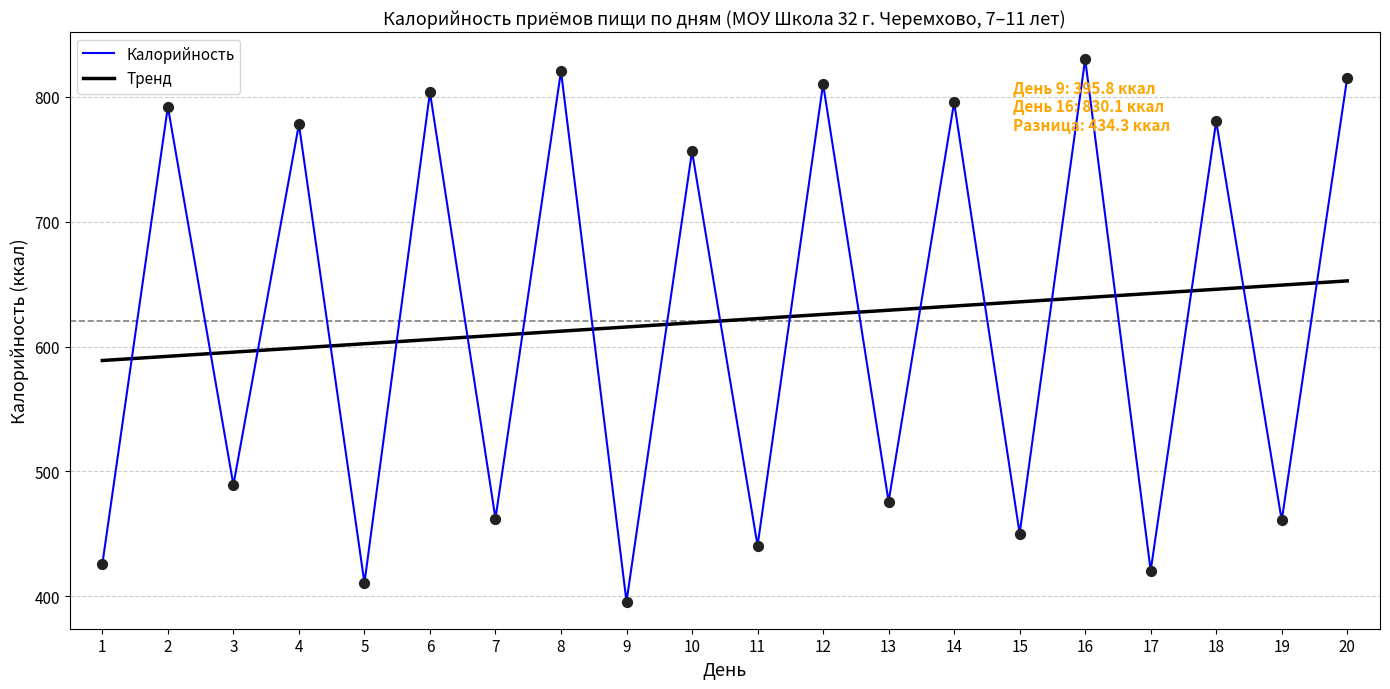

What is the total value across all series at 6?

1409.2